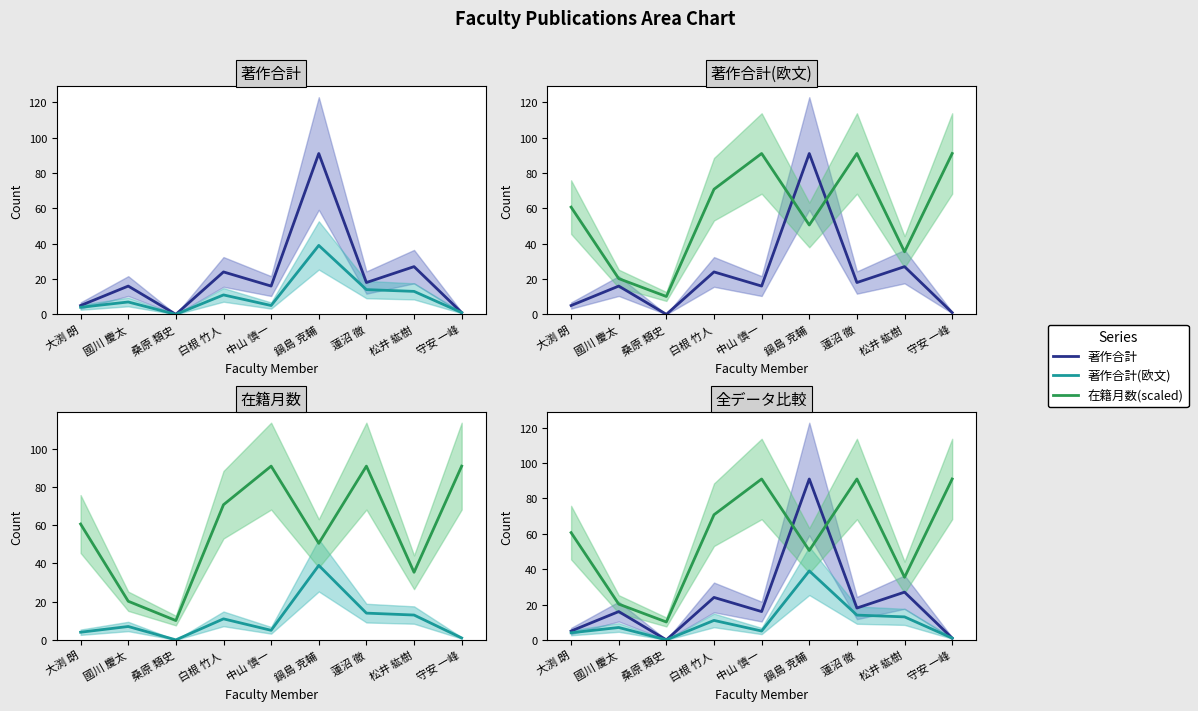

Where is the first local maximum for 著作合計(欧文)?

國川 慶太